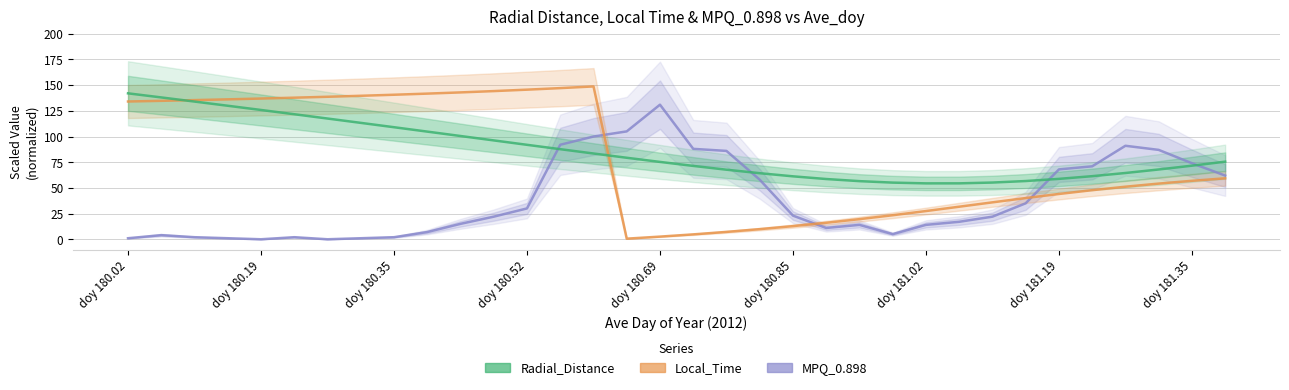

True or false: MPQ_0.898 and Radial_Distance intersect in this chart.

True